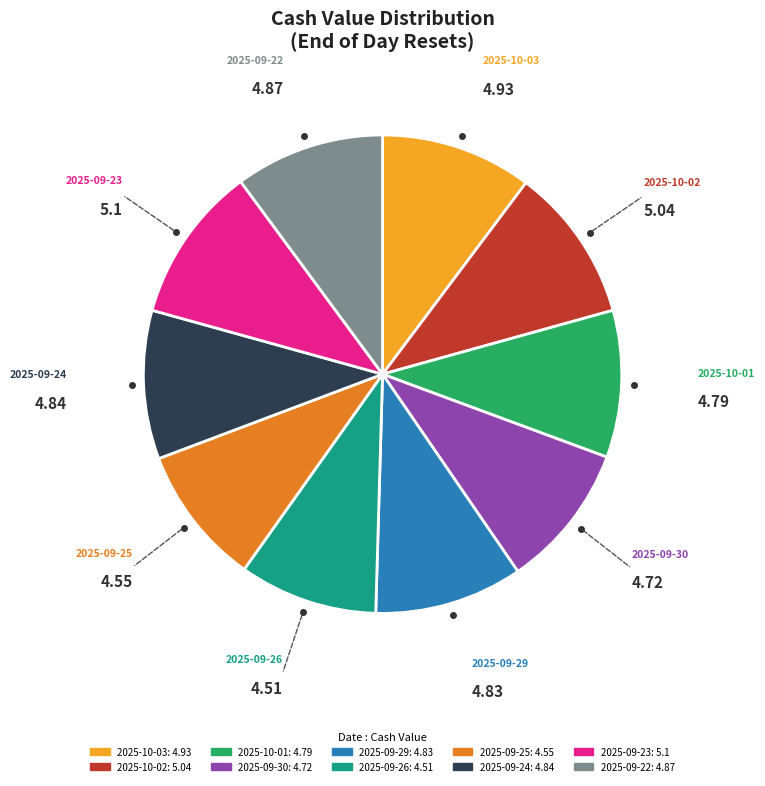

Count the number of slices in the pie.

10